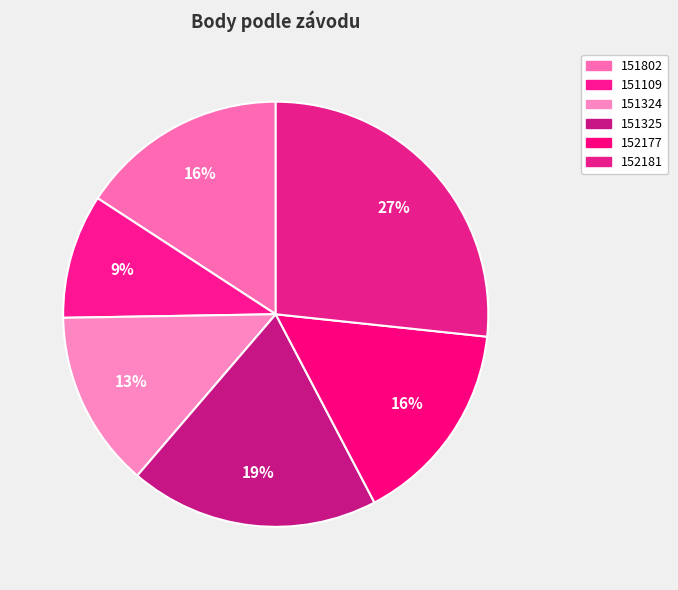

True or false: 151109 accounts for 1% of the total.

False